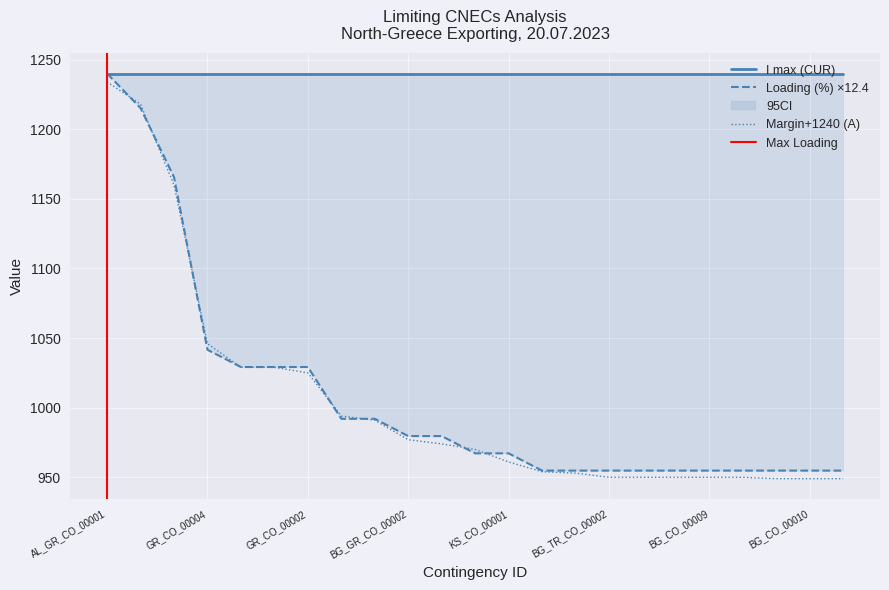

Which series changed the most between AL_CO_00002 and BG_CO_00009?

Margin (A)